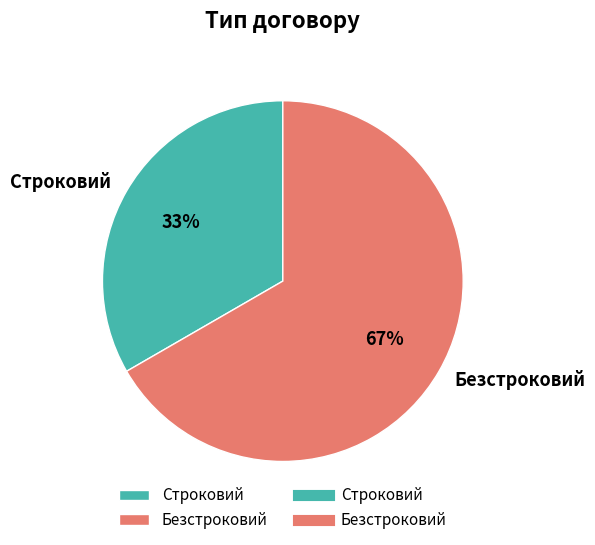

Which category has the biggest portion of the pie?

Безстроковий